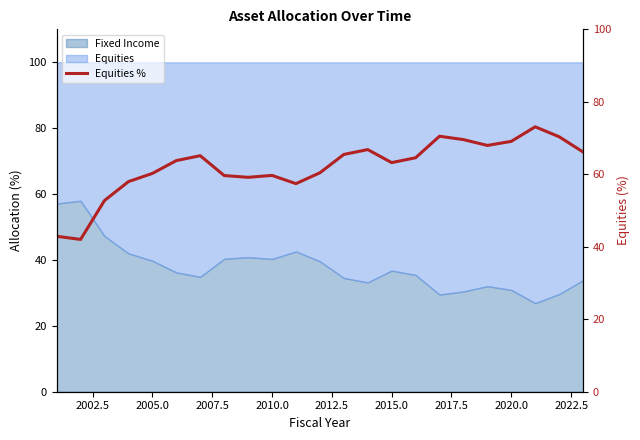

What is the lowest value of the Fixed Income series?

26.9